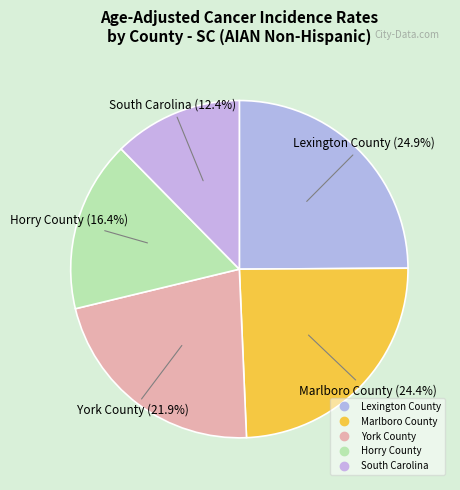

Count the number of slices in the pie.

5